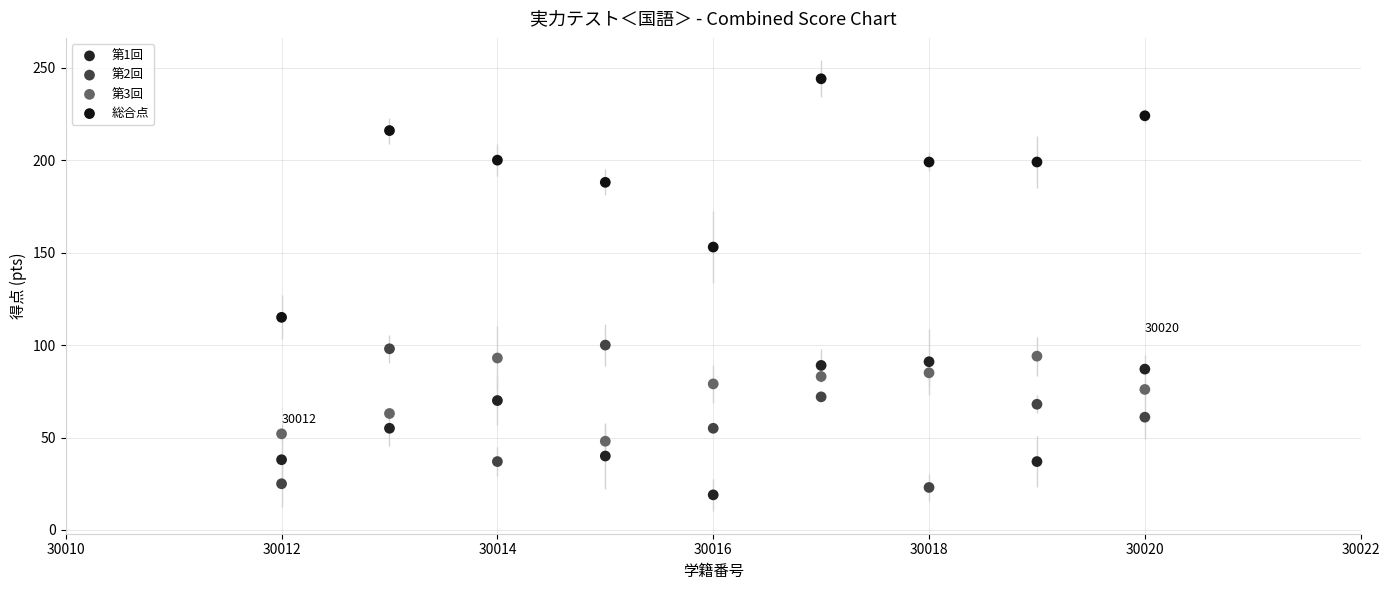

What is the X range (max minus min) for the scatter plot?

8